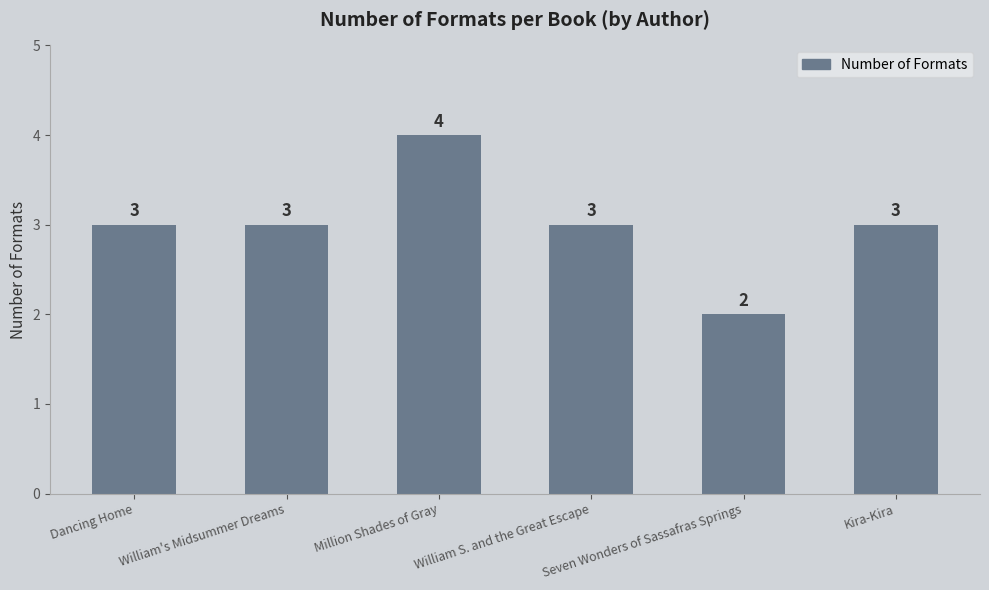

What value does the data have at Kira-Kira?

3